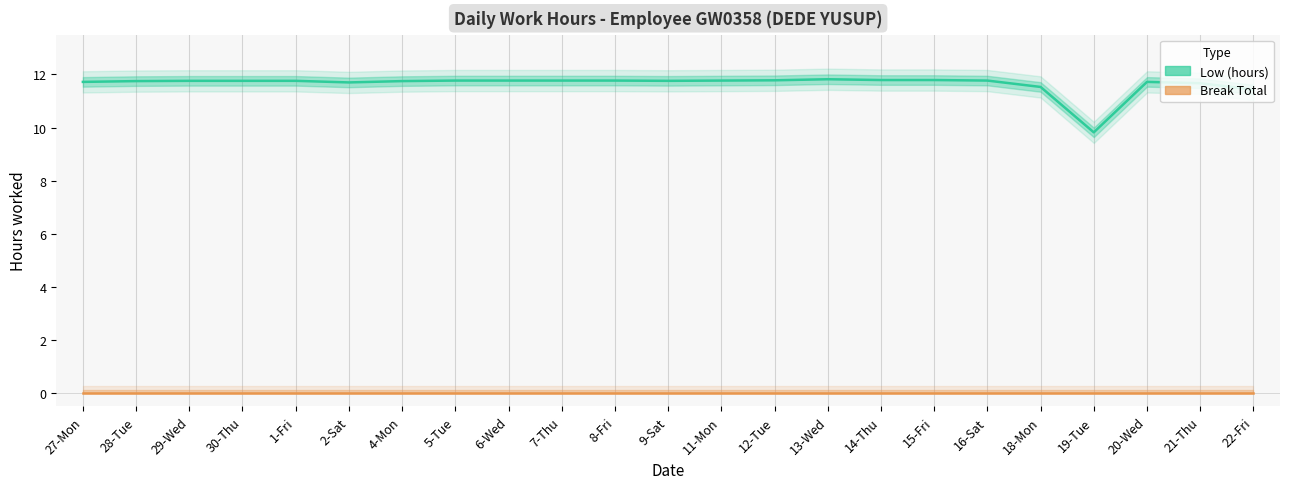

What are all the series names shown in the legend?

Low (hours), Break Total